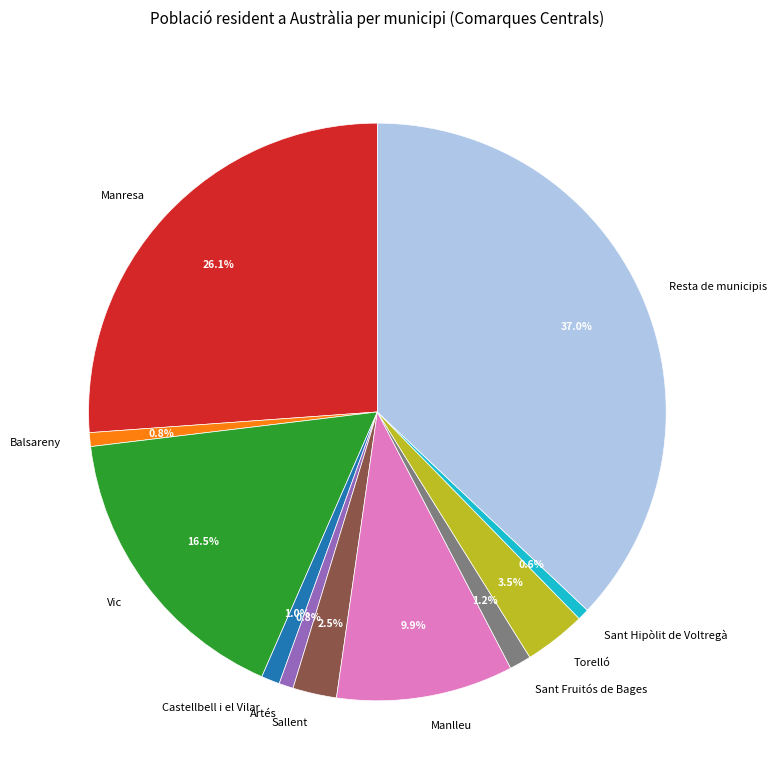

Approximately how many times larger is the value at Manlleu compared to Manresa?

0.4